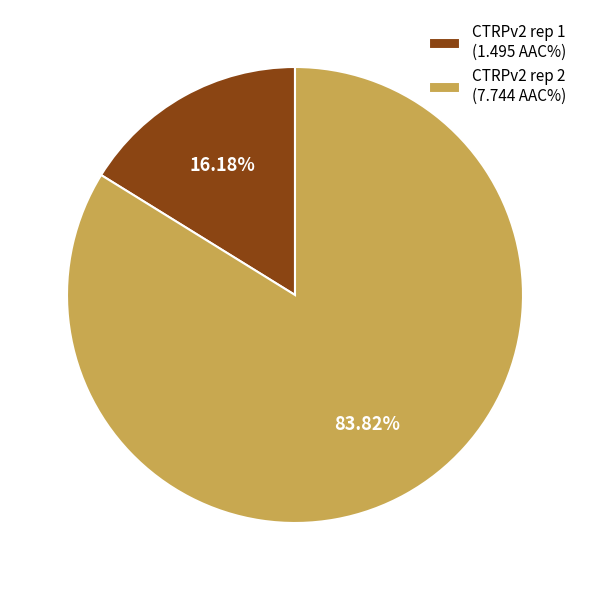

Is there a majority slice in this chart?

Yes